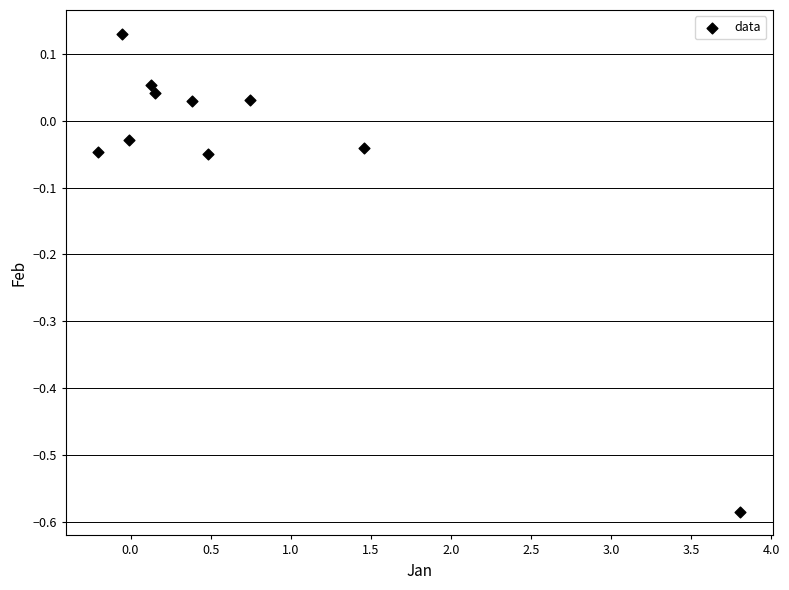

What is the average X value?

0.7